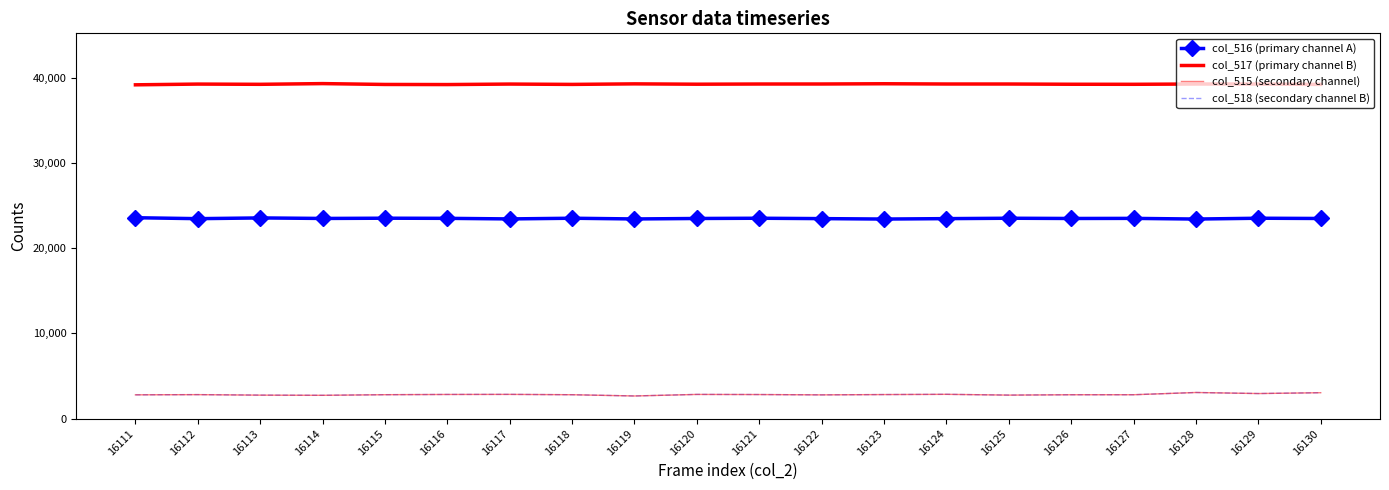

At which category does the chart reach its minimum across all series?

16119